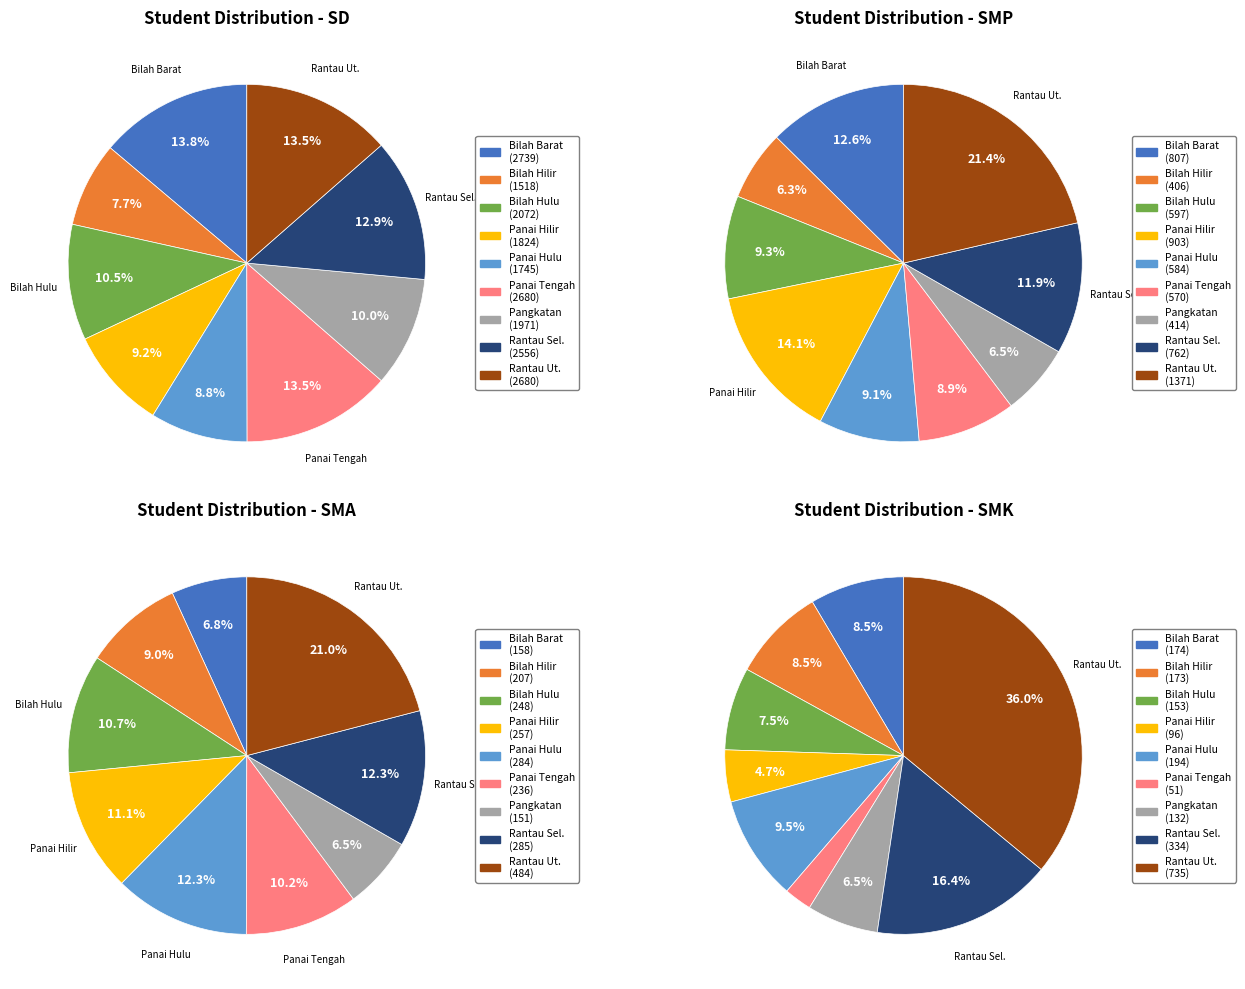

Between Kec. Bilah Barat and Kec. Bilah Hulu, which series saw the biggest shift?

SD